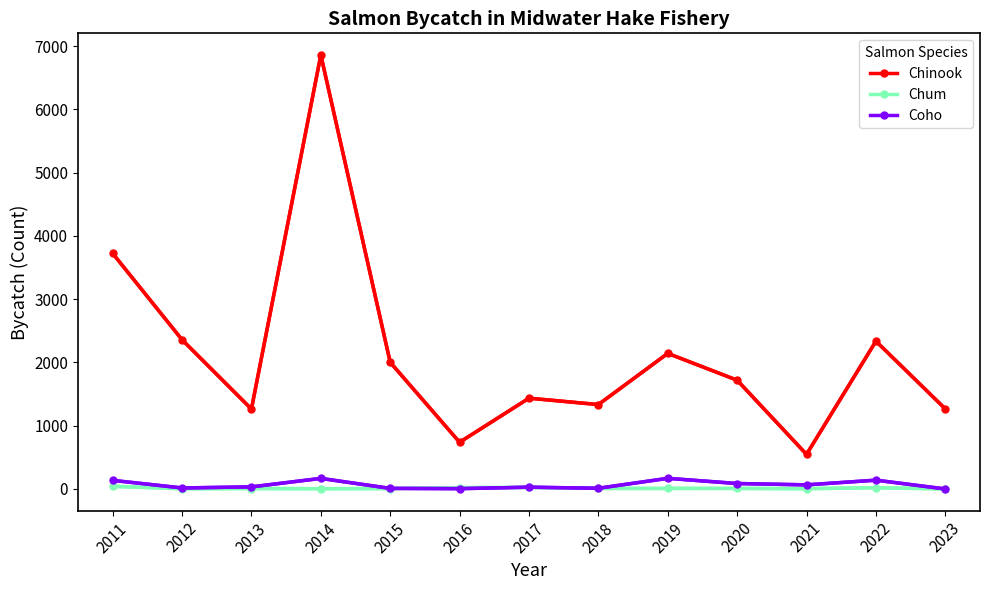

Which series has the widest spread of values?

Chinook